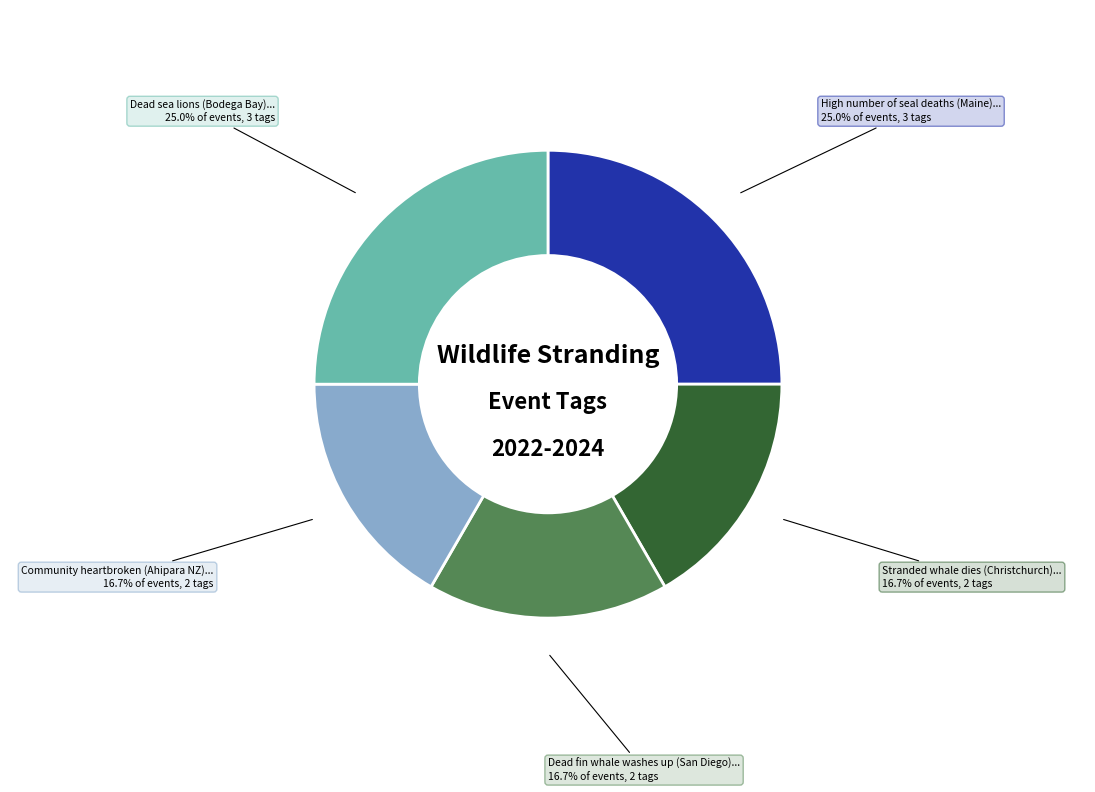

Is there a majority slice in this chart?

No